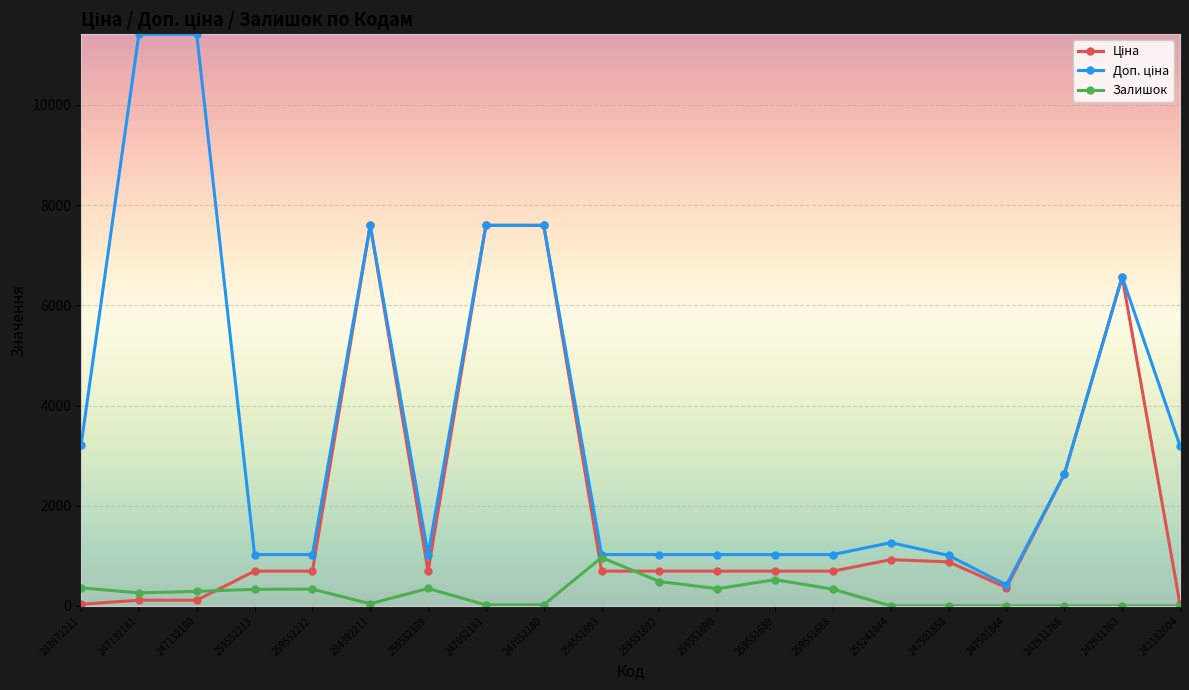

At how many categories does at least one series exceed 2307?

9